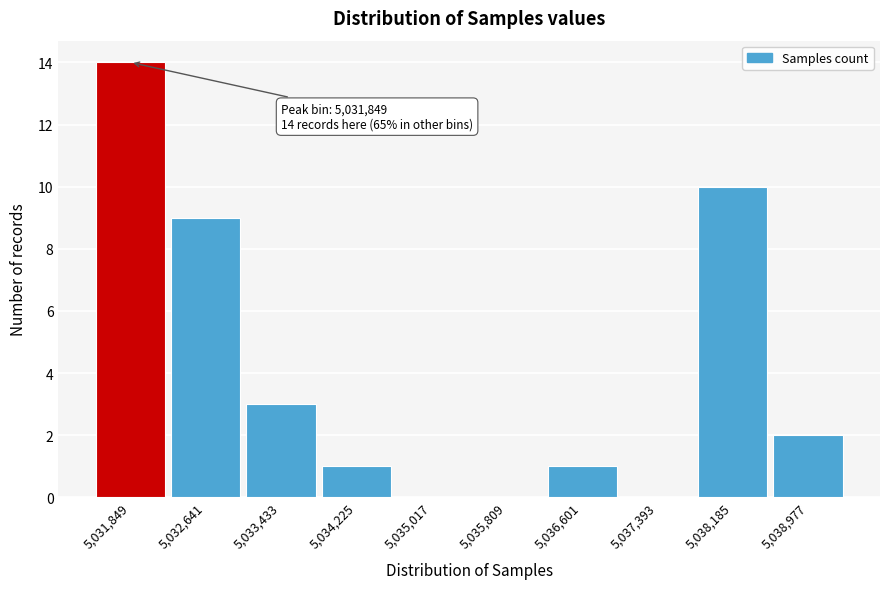

Which range on the x-axis has the tallest bar?

5031500 to 5032200